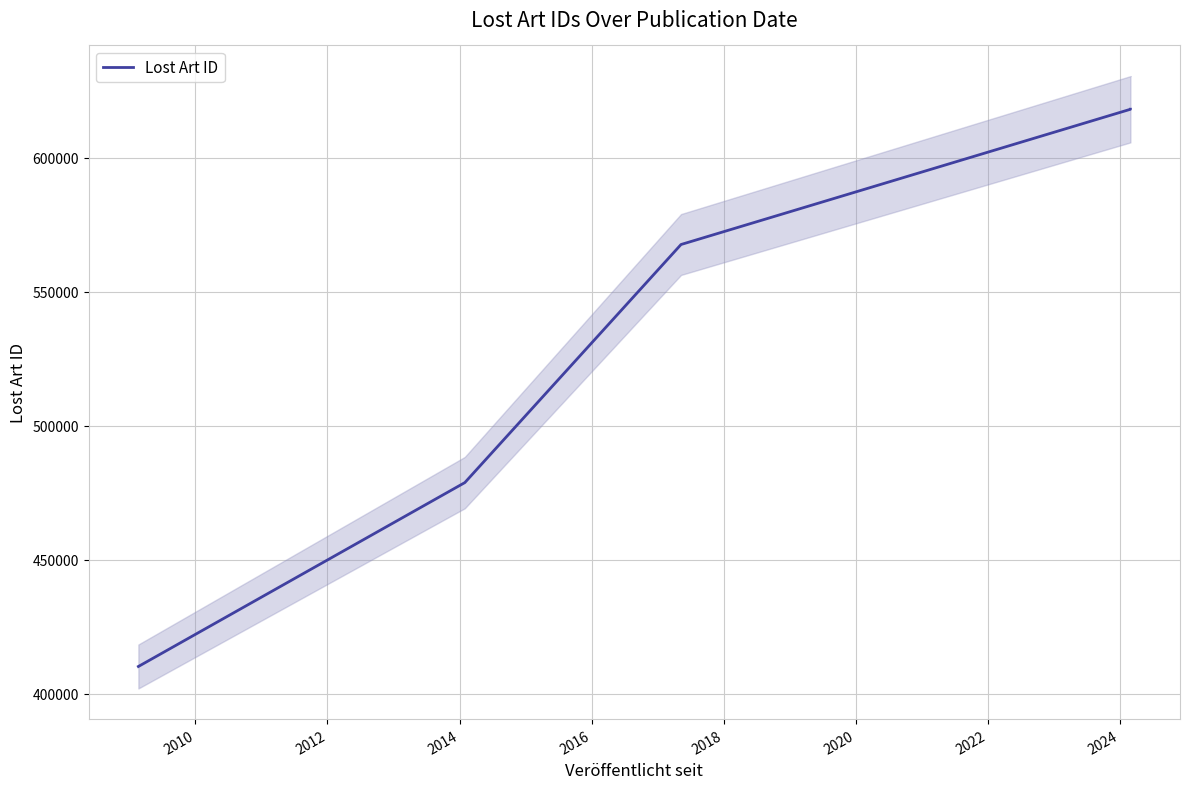

Does the chart have visible grid lines?

Yes